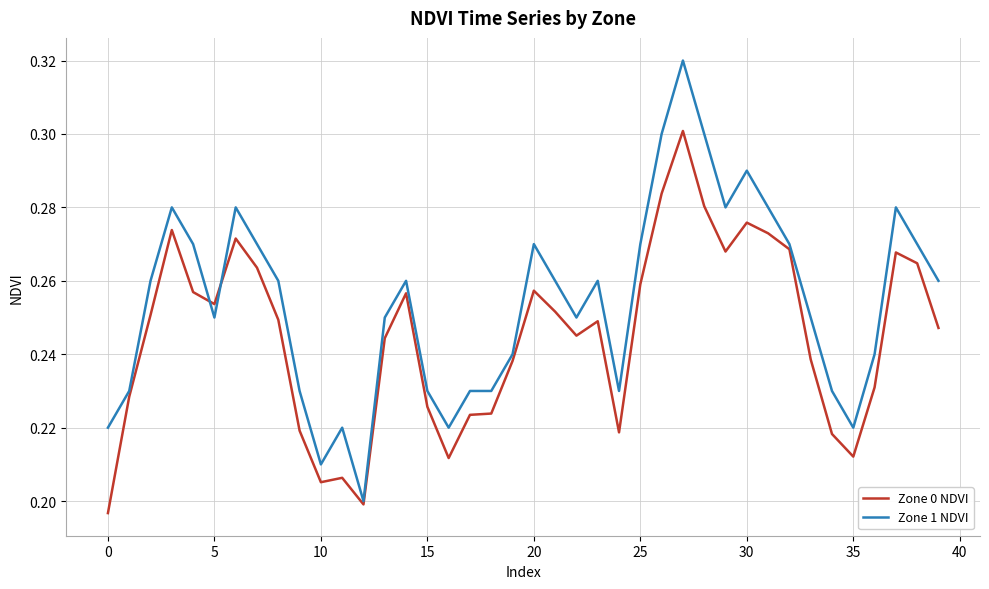

What is the sum of all Zone 0 NDVI values?

9.8